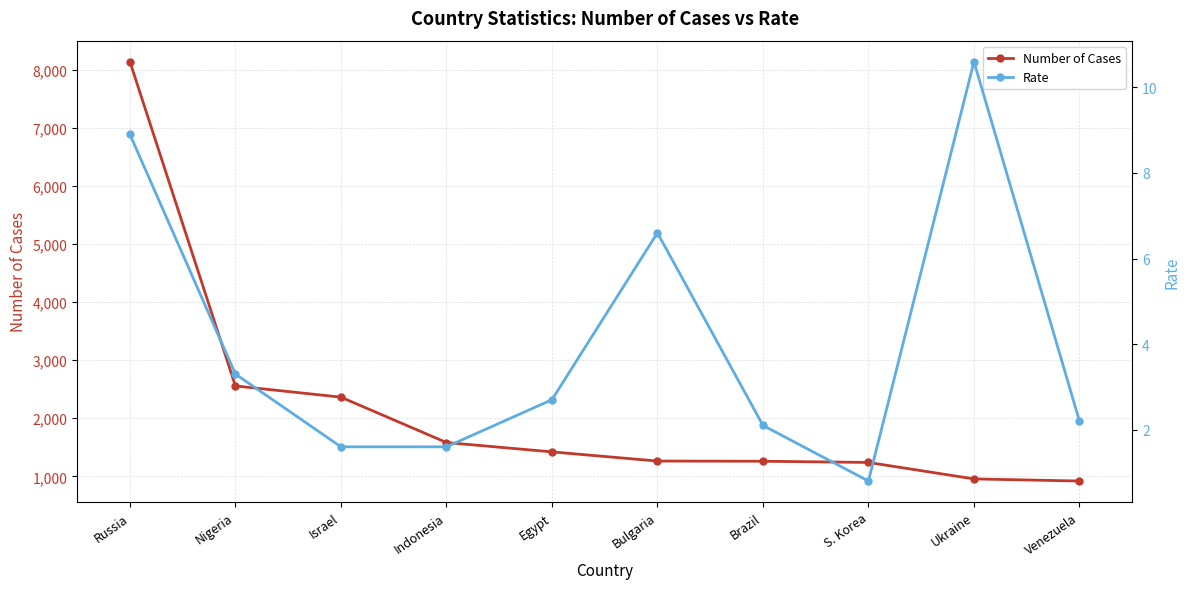

Reading left to right, what are all the values shown in this chart?

Number of Cases: 8138.0	2556.0	2363.0	1582.0	1421.0	1263.0	1260.0	1239.0	956.0	919.0
Rate: 8.9	3.3	1.6	1.6	2.7	6.6	2.1	0.8	10.6	2.2